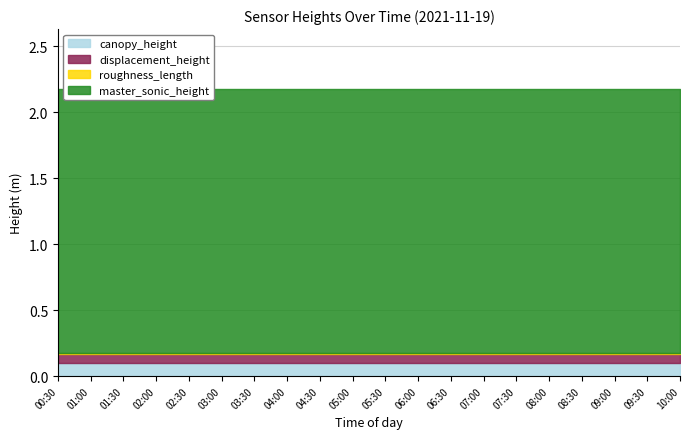

What is the label of the 6th point from the left?

03:00